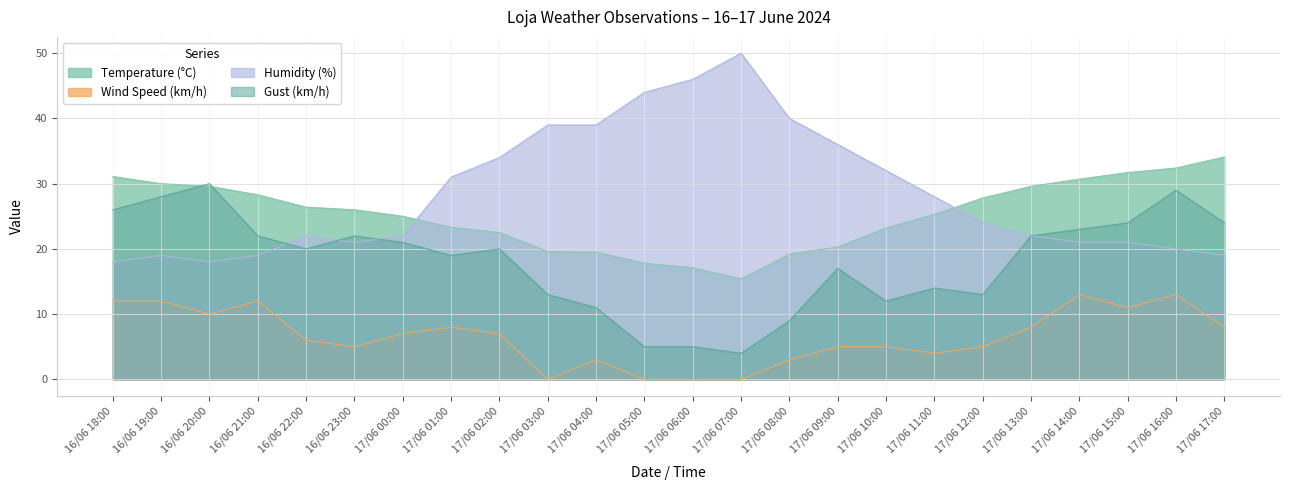

True or false: Wind Speed (km/h) and Temperature (°C) cross at least once.

False